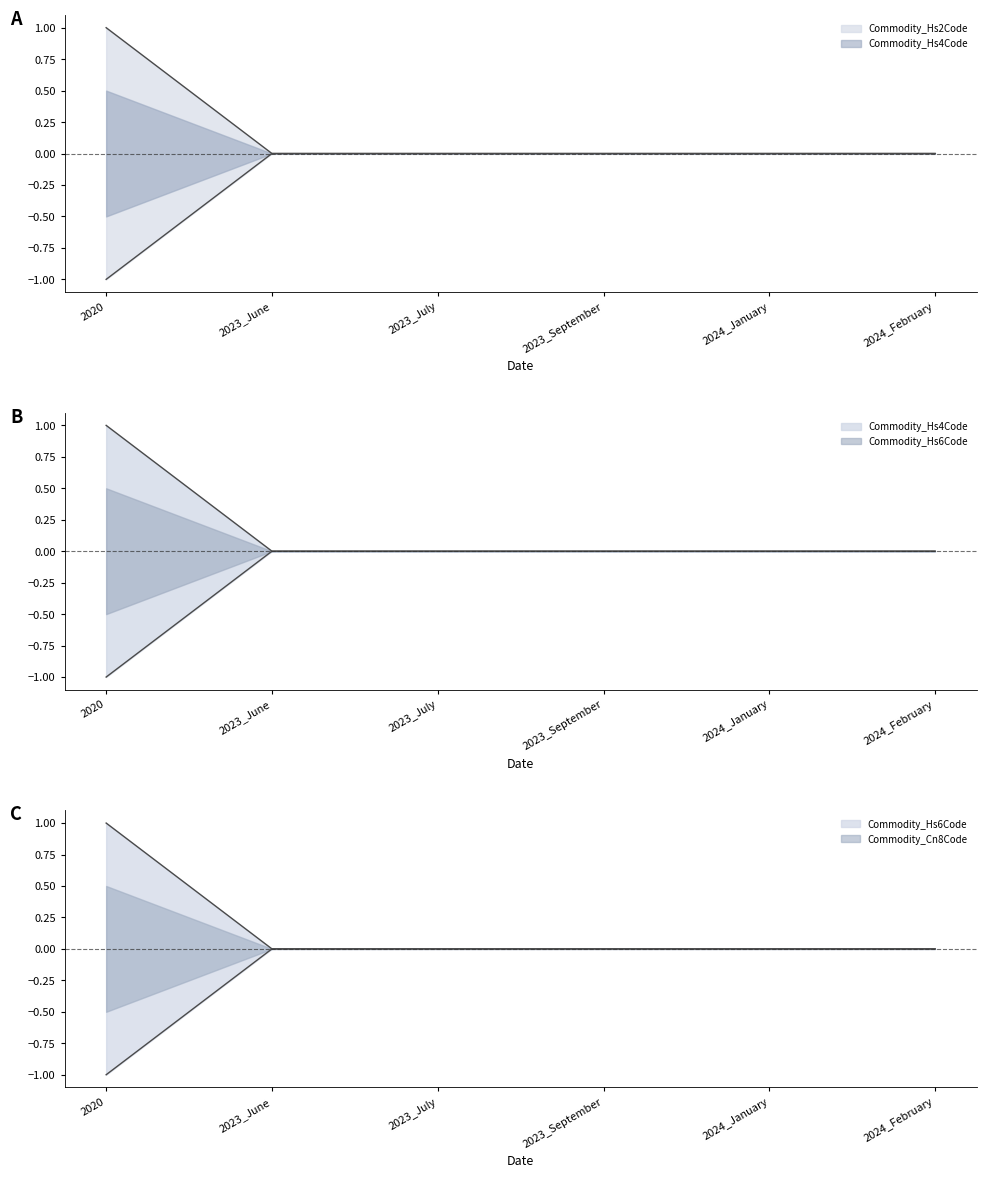

Is the value of Commodity_Hs6Code at 2020 greater than the value of Commodity_Hs4Code at 2023_July?

Yes